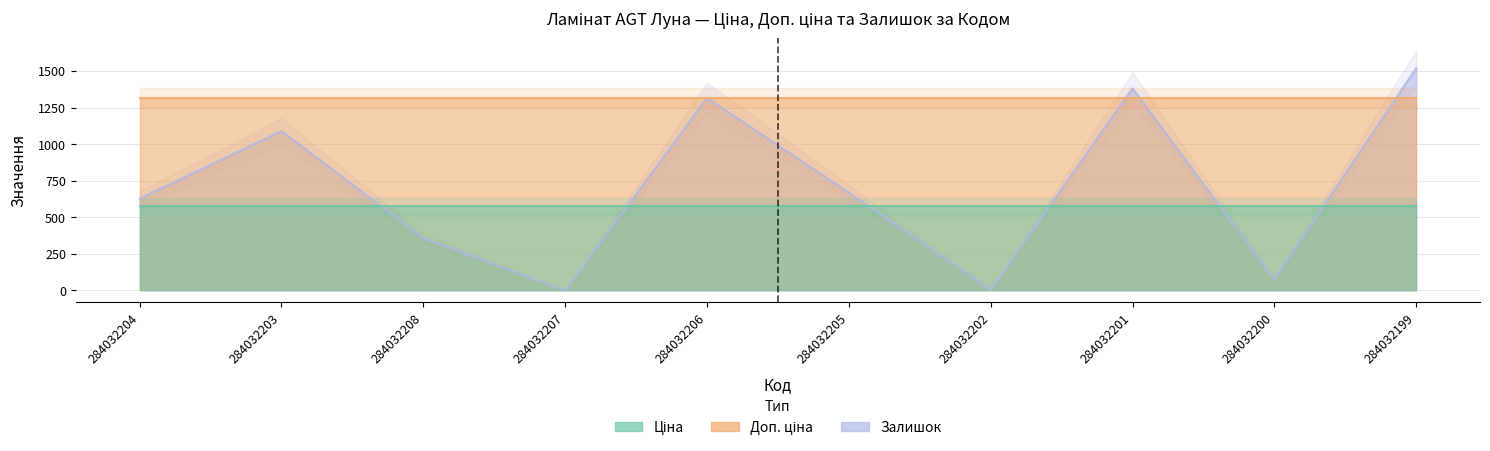

True or false: Доп. ціна has a value of 1316.7 at 284032201.

True